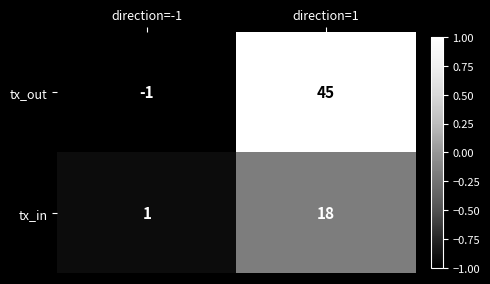

At which label does tx_out reach its minimum?

direction=-1